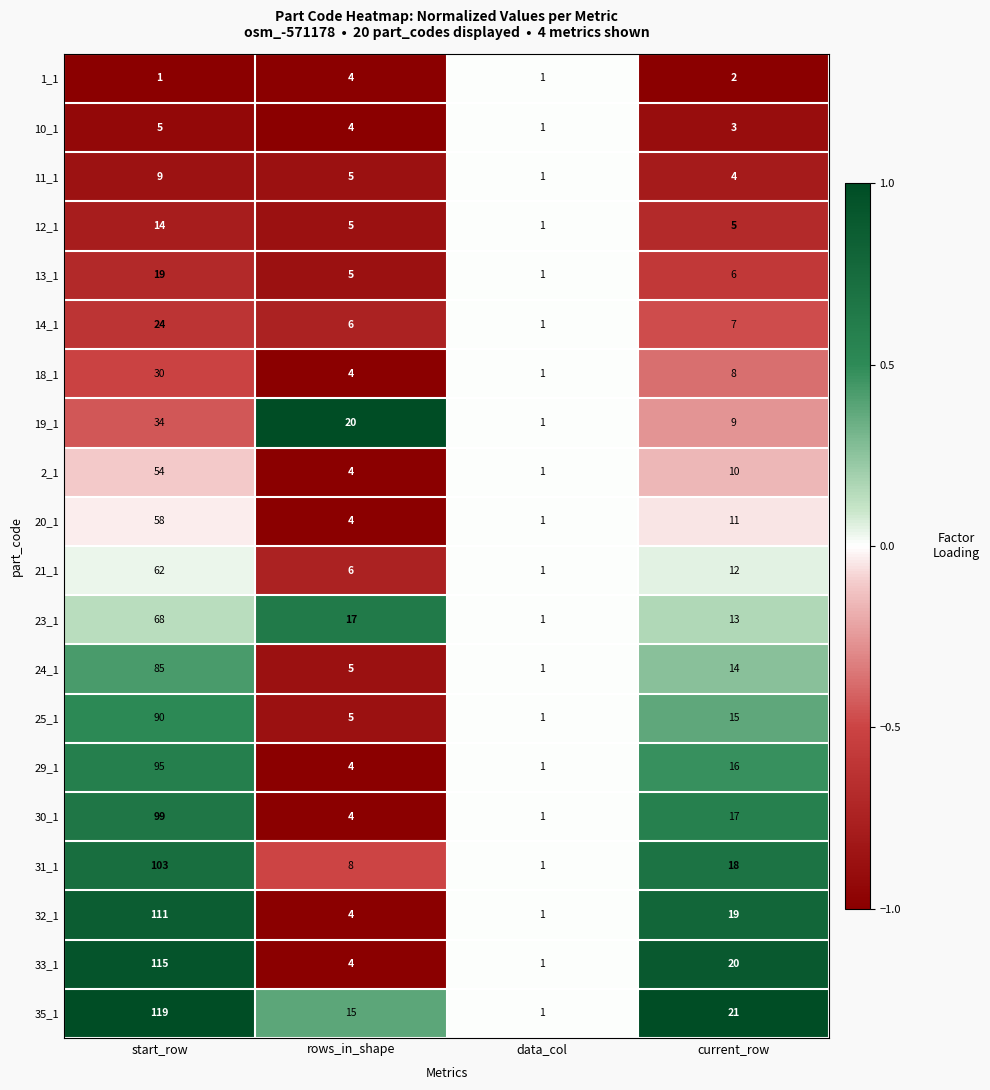

Is it true that 19_1 equals 34 at start_row?

True